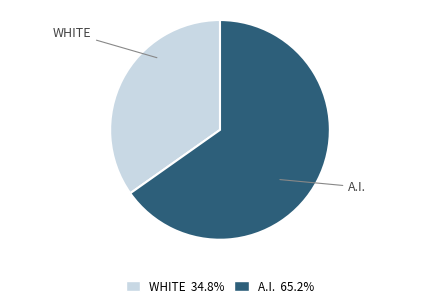

Which has a higher value, A.I. or WHITE?

A.I.